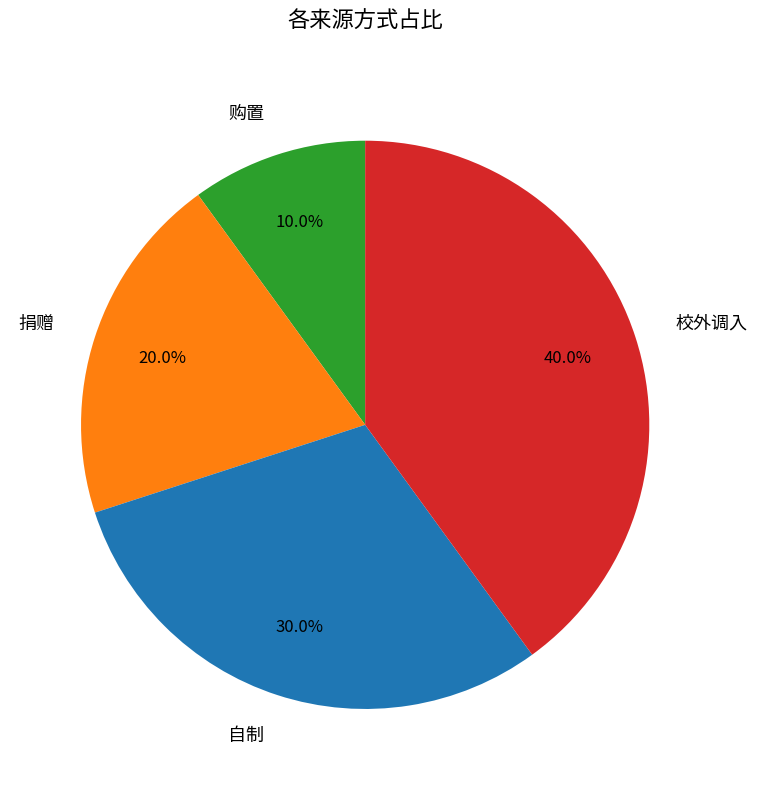

How many segments does this pie chart have?

4